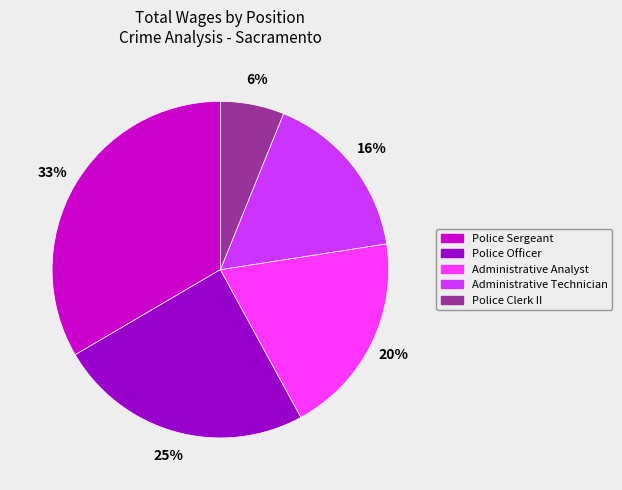

Which has a higher value, Police Officer or Police Sergeant?

Police Sergeant